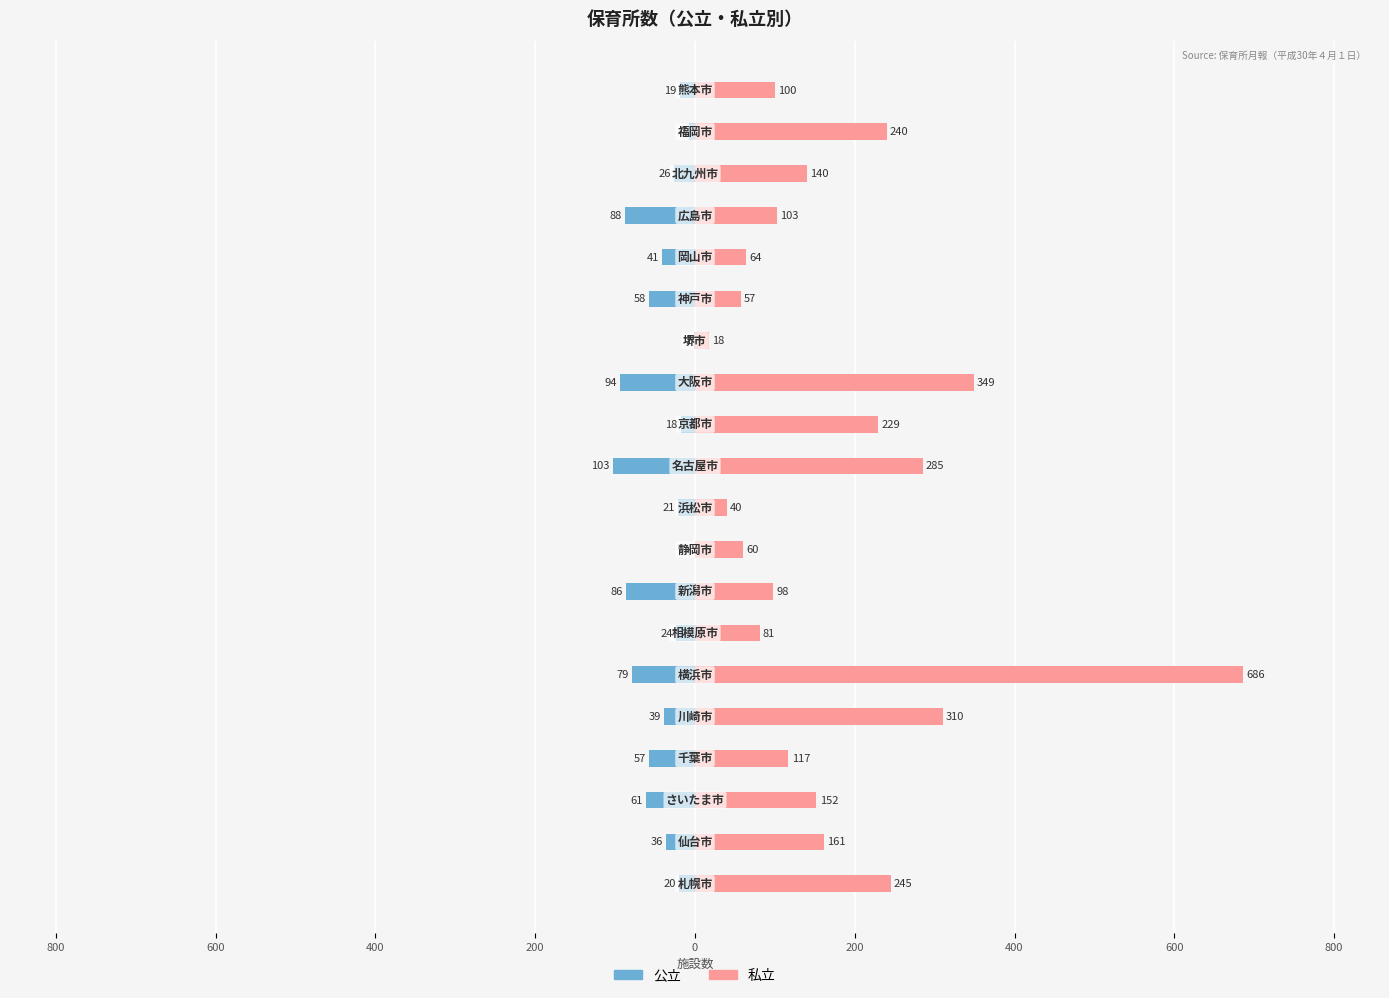

Read the 私立 value at 17.

140